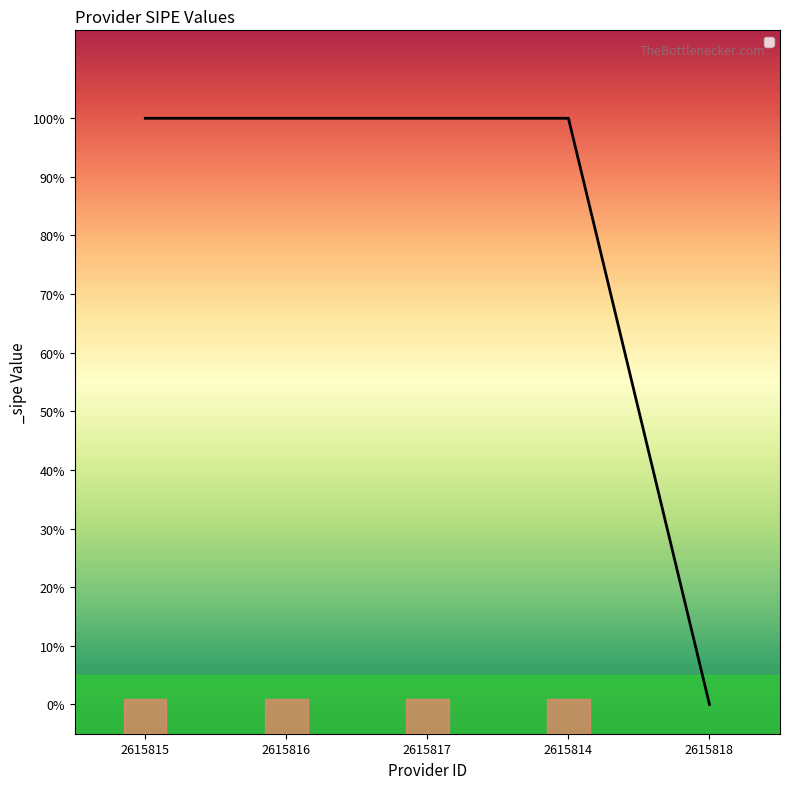

Does the chart display data point markers on the line(s)?

No